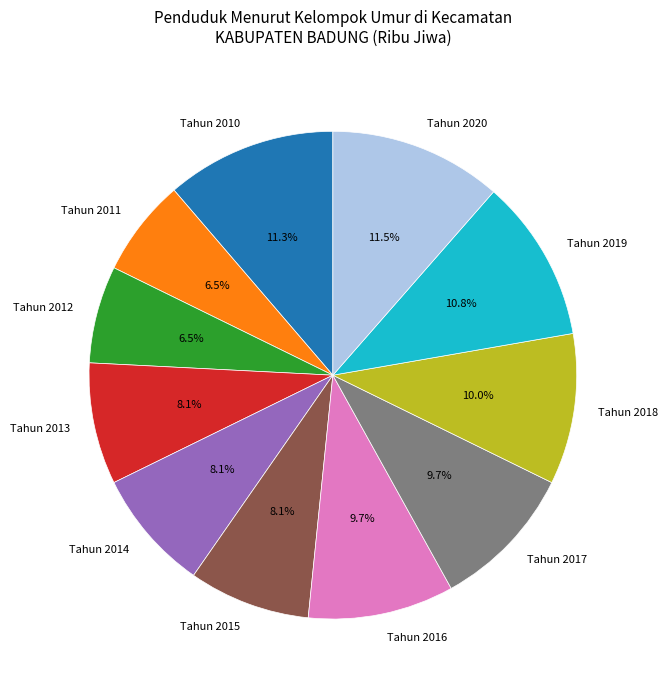

Is there any slice that represents more than half of the pie?

No